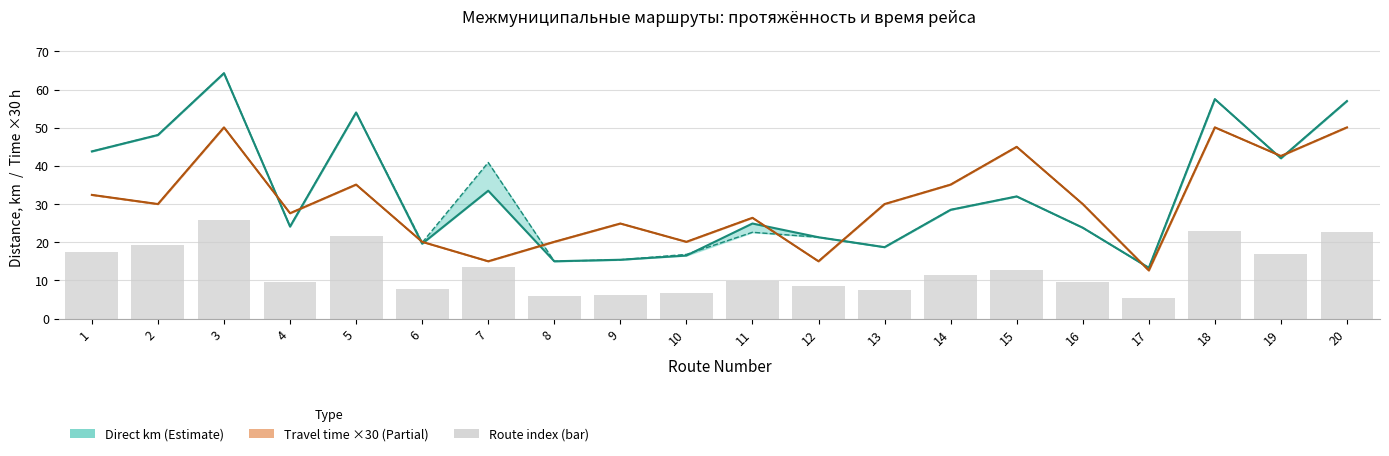

What is the difference between the highest and lowest values at 11?

16.4